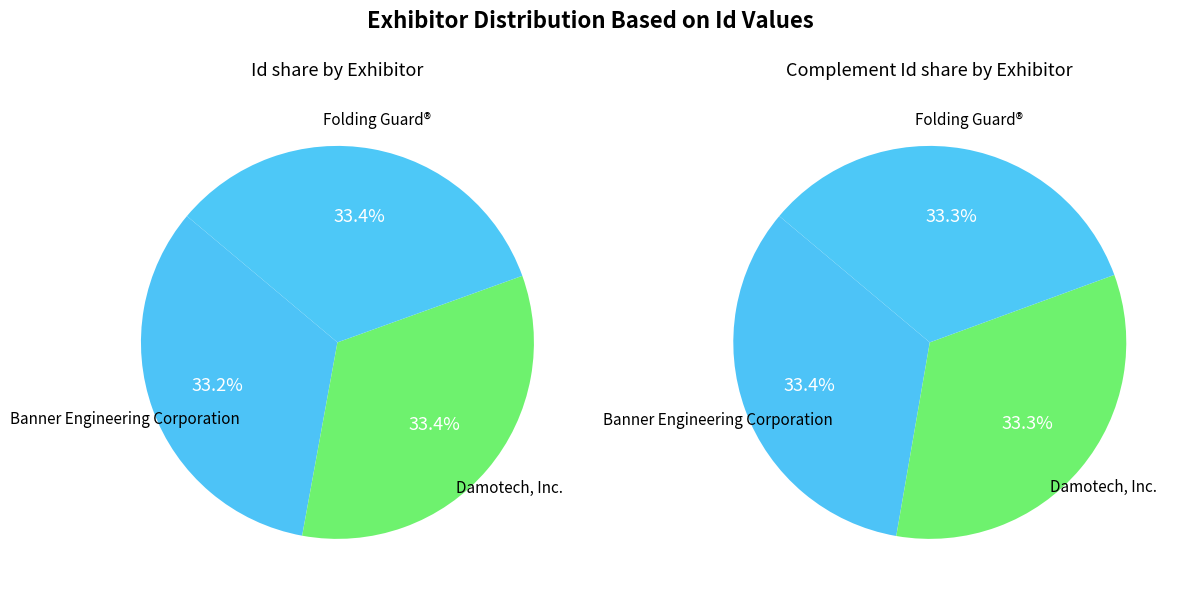

What portion of the pie excludes Folding Guard®?

66.6%